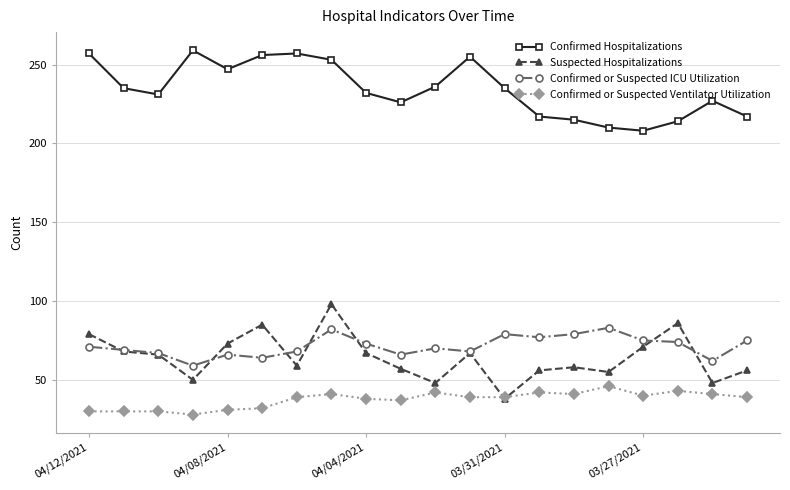

What is the maximum value shown in the chart?

259